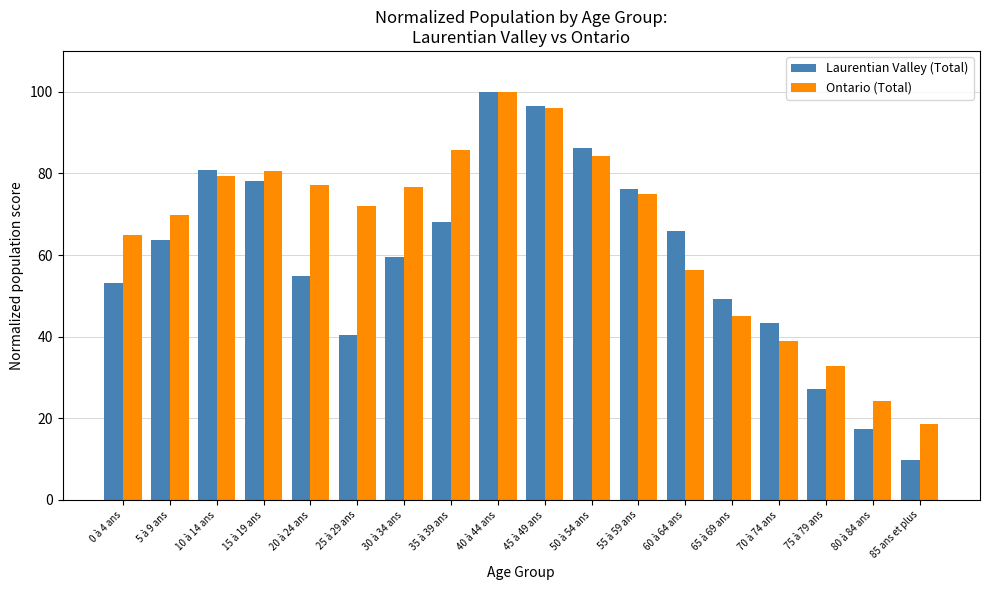

What is the minimum value for Ontario (Total)?

18.6